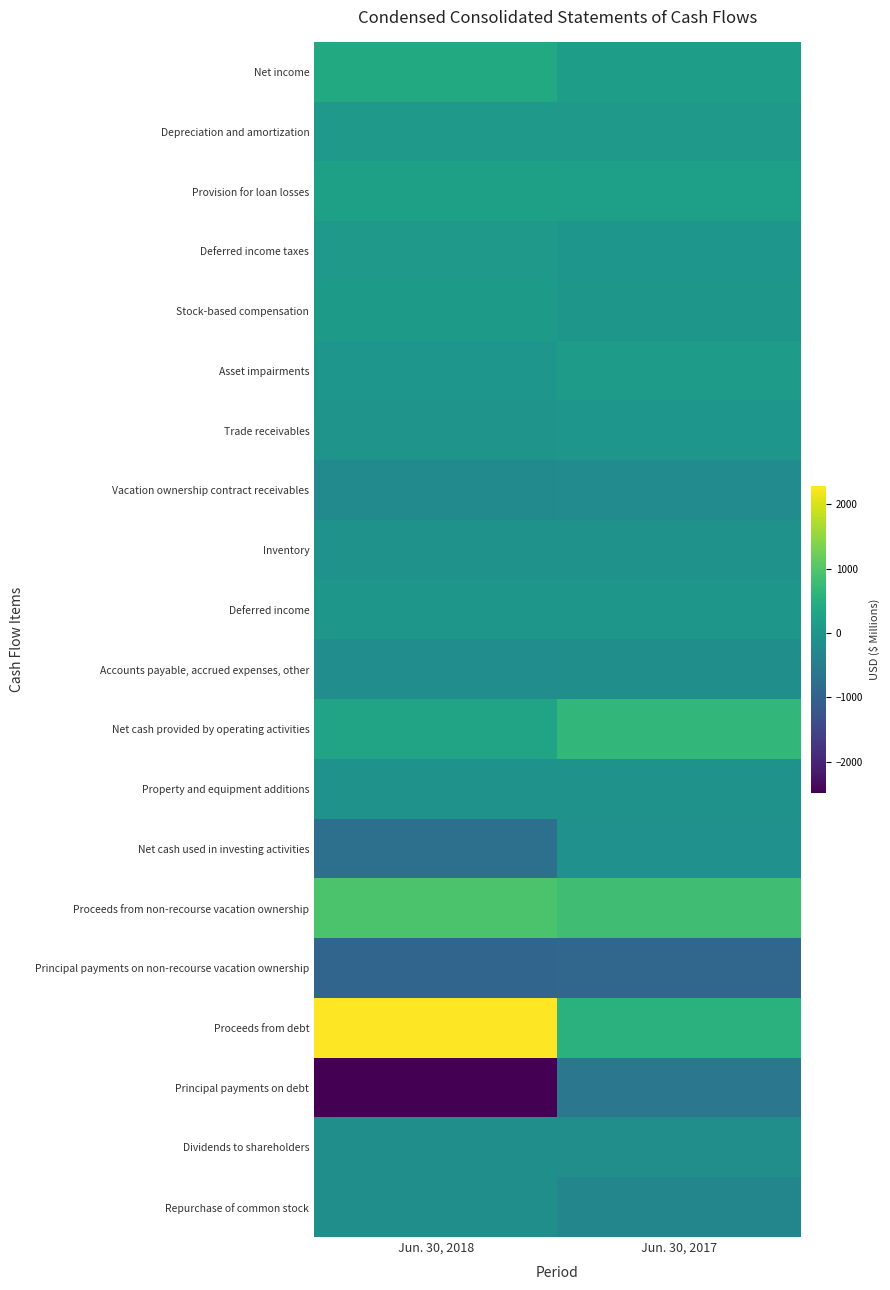

Between Jun. 30, 2017 and Jun. 30, 2018, which is larger?

Jun. 30, 2018